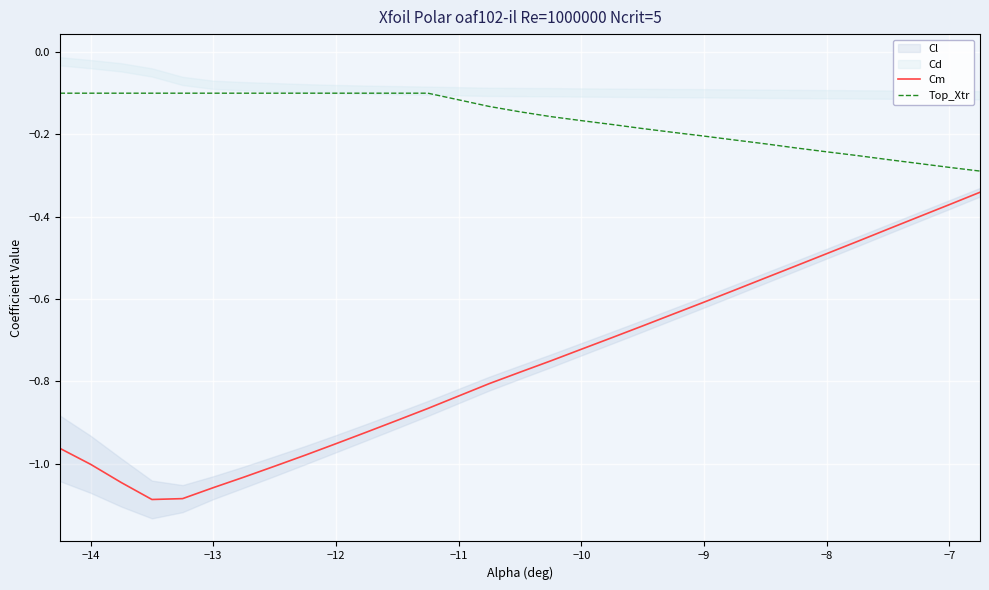

True or false: Cm and Top_Xtr cross at least once.

False